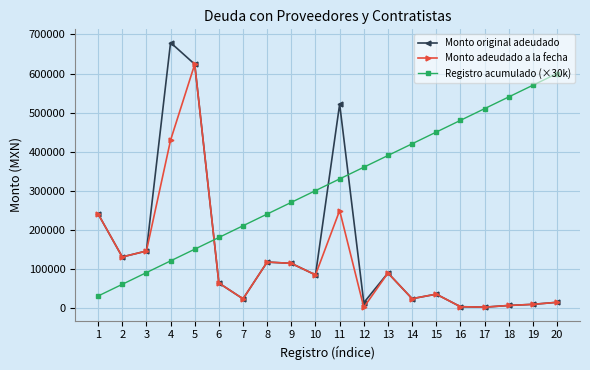

Which series has the largest range (max minus min)?

Monto original adeudado